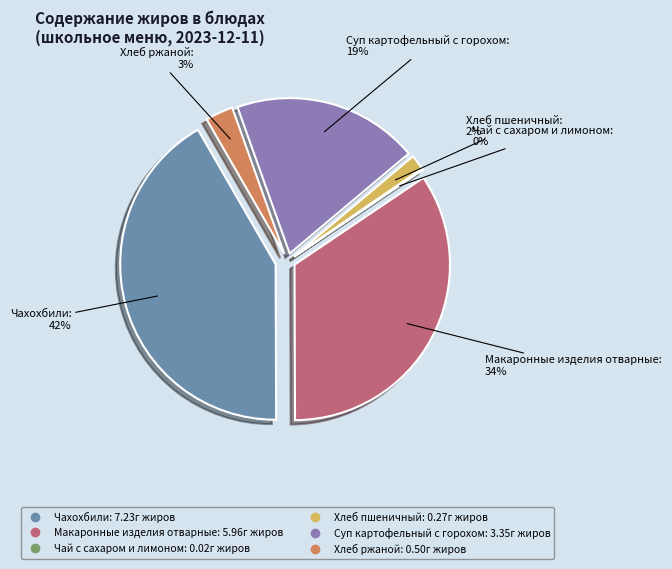

Is there any slice that represents more than half of the pie?

No